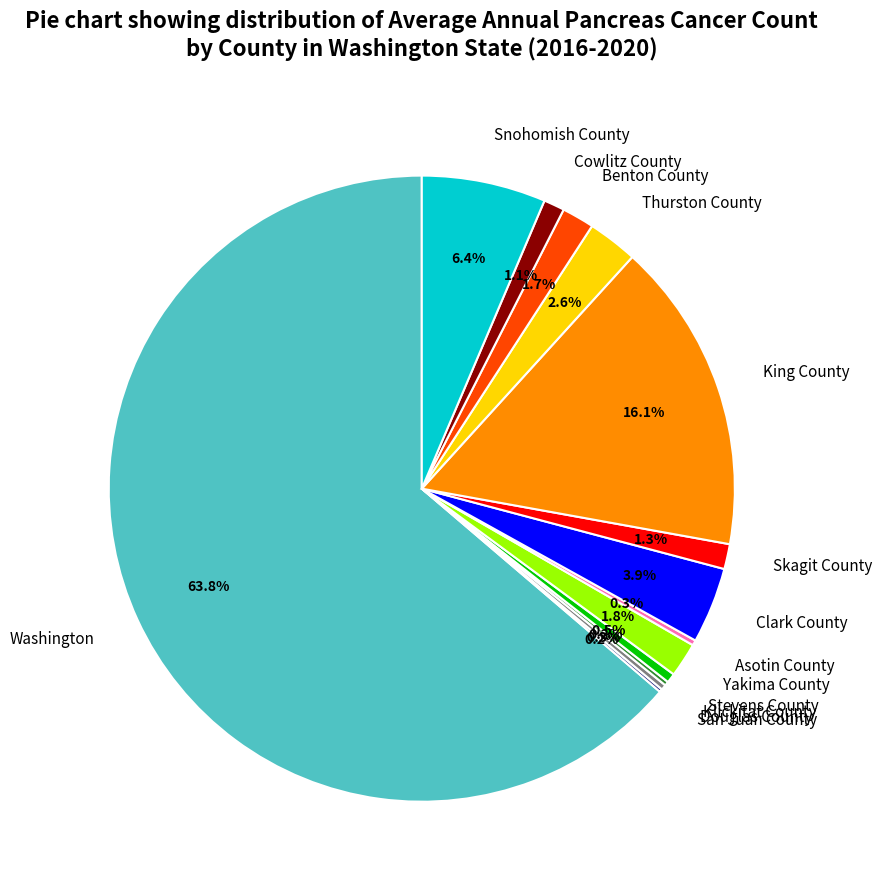

Is there a majority slice in this chart?

Yes